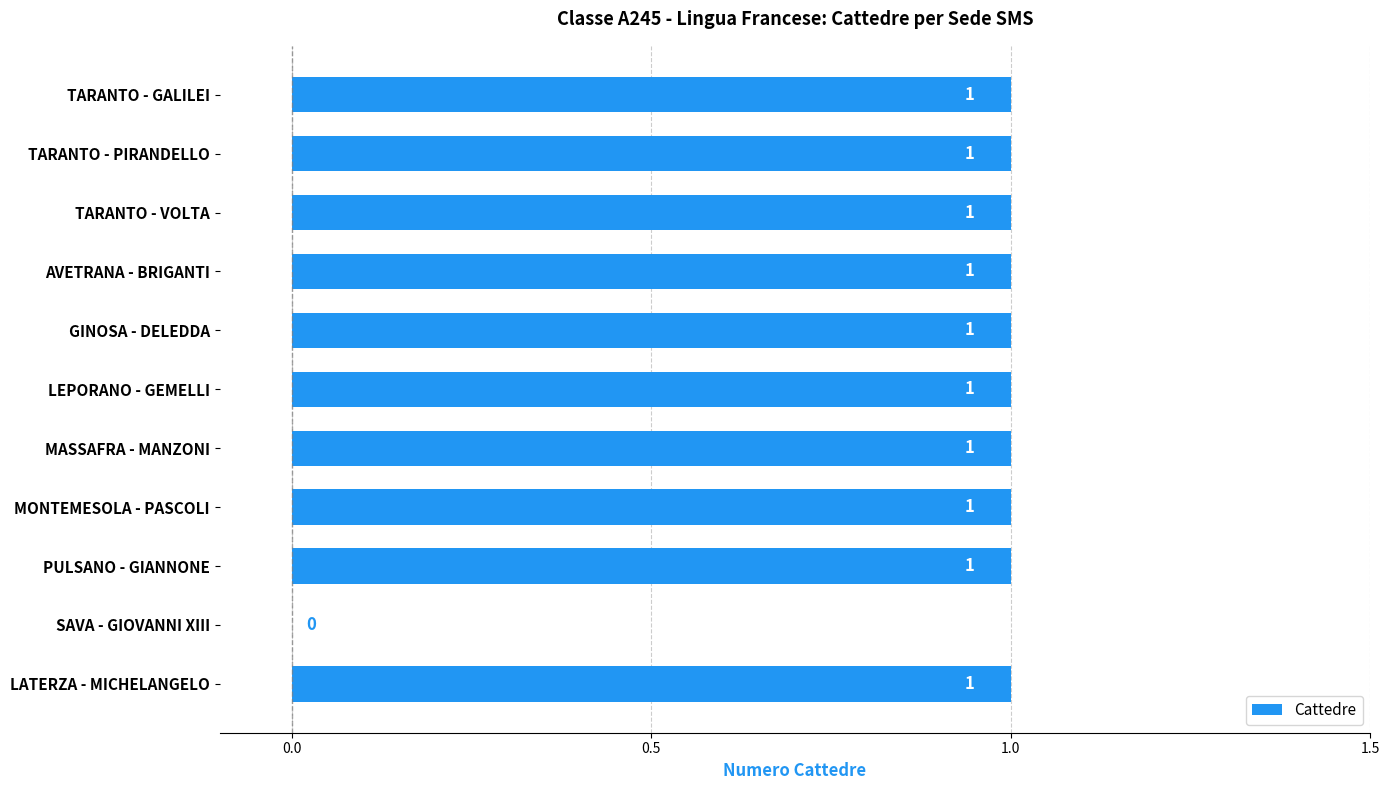

Approximately how many times larger is the value at LATERZA - MICHELANGELO compared to GINOSA - DELEDDA?

1.0